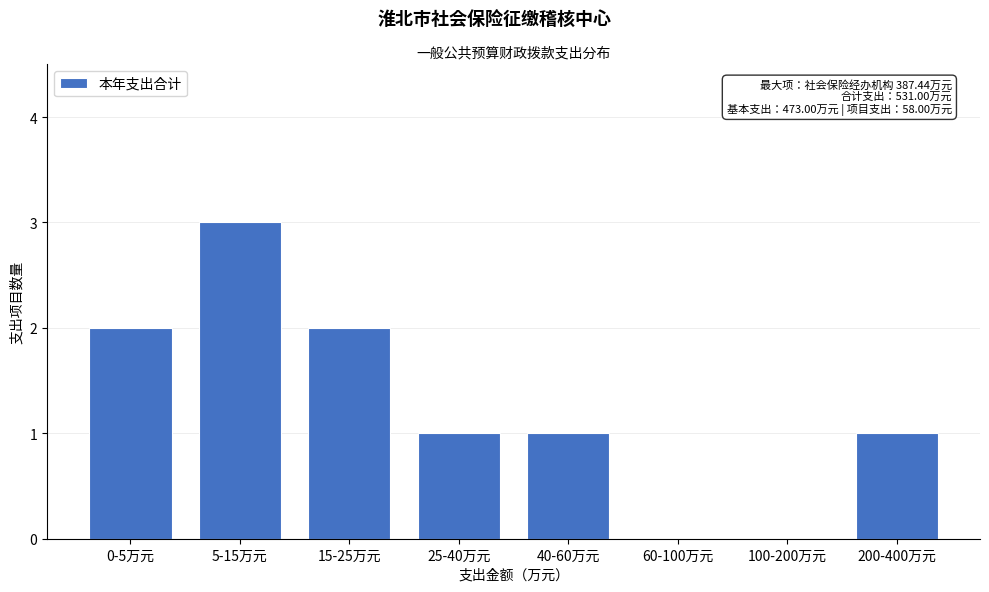

Reading right to left, what are all the values shown in this chart?

200-400万元=1	100-200万元=0	60-100万元=0	40-60万元=1	25-40万元=1	15-25万元=2	5-15万元=3	0-5万元=2